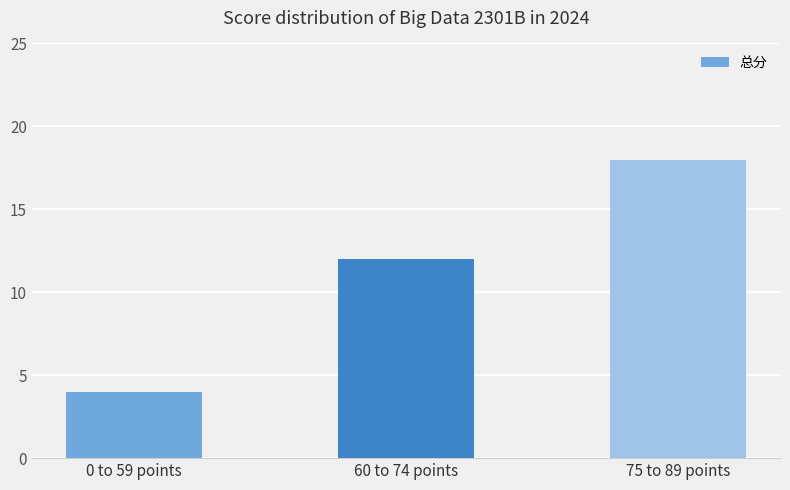

Reading left to right, extract all data points from this chart.

0 to 59 points=4	60 to 74 points=12	75 to 89 points=18